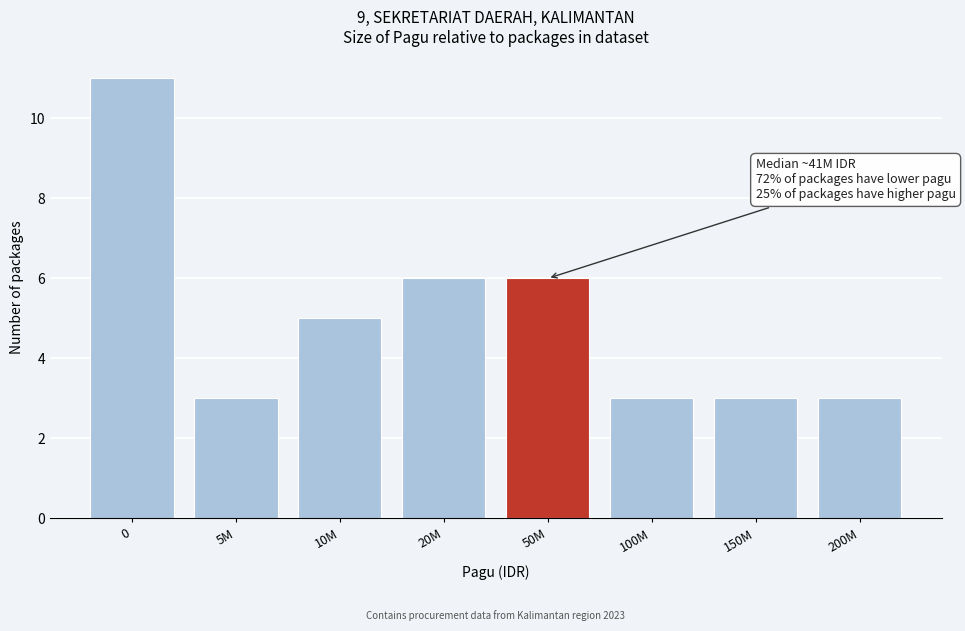

Reading left to right, list all the values displayed in this chart.

11	3	5	6	6	3	3	3